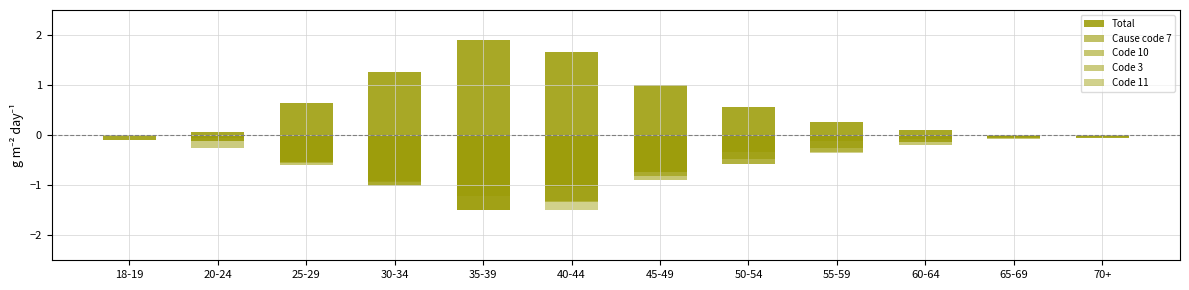

How many bars are there in total?

60